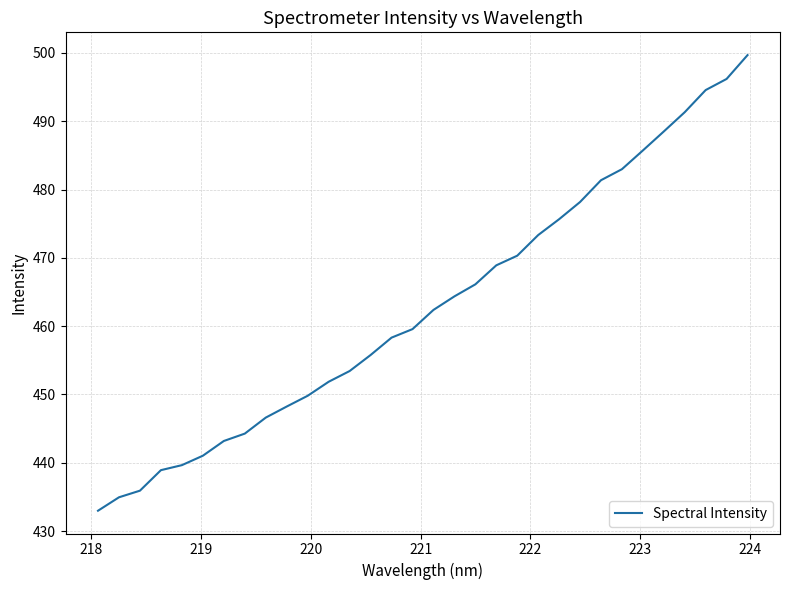

What is the greatest value displayed?

499.7